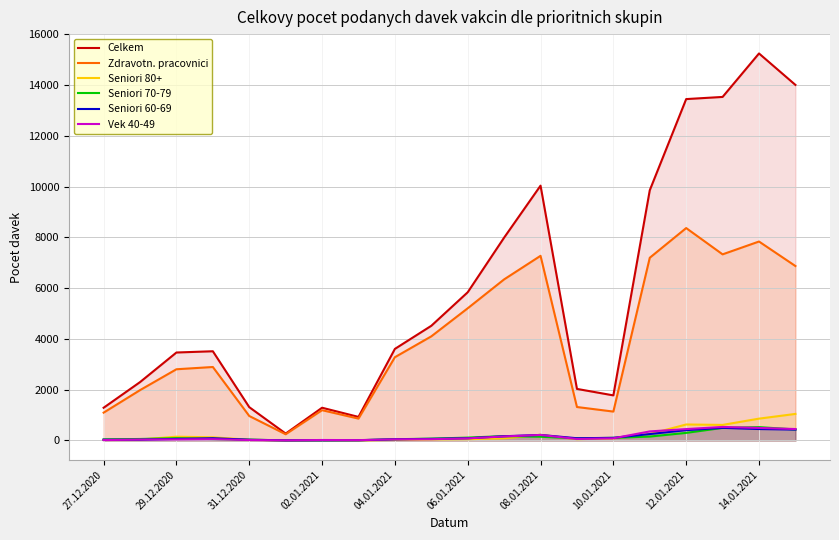

True or false: Seniori 60-69 has a value of 30 at 27.12.2020.

True